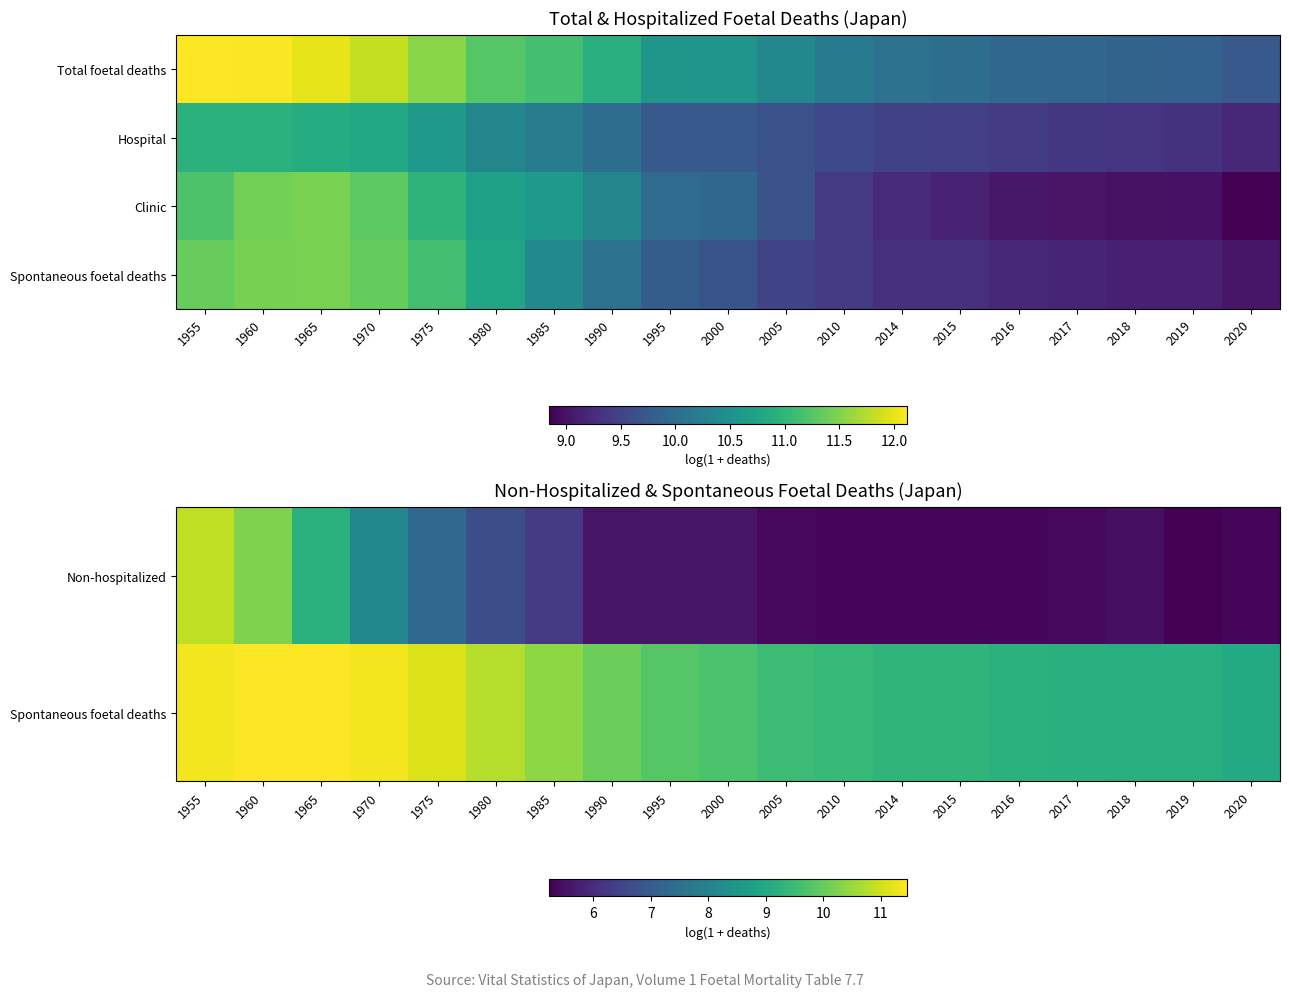

Which label corresponds to the smallest value in the chart?

2019